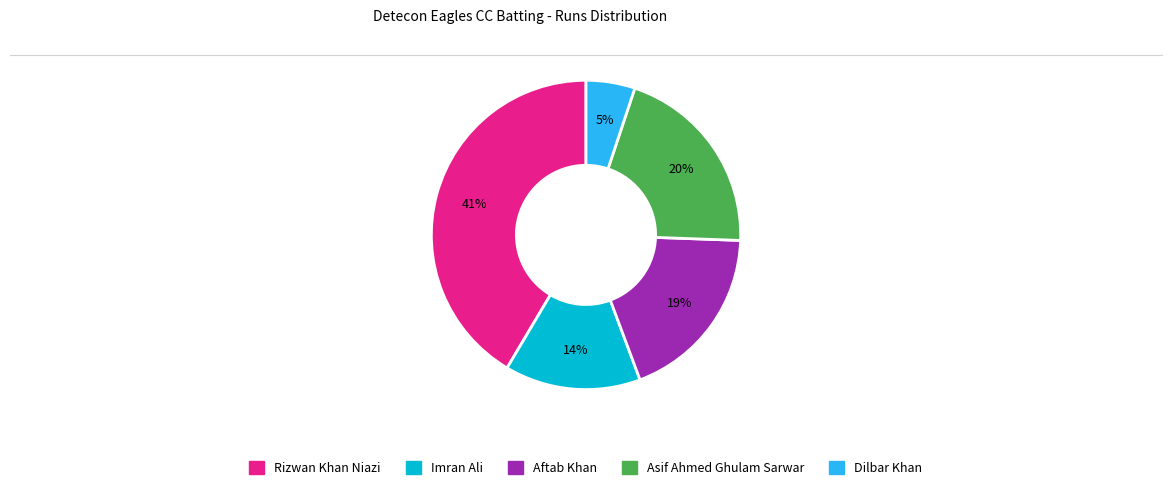

To the nearest percent, what percentage of the pie is Asif Ahmed Ghulam Sarwar?

20%